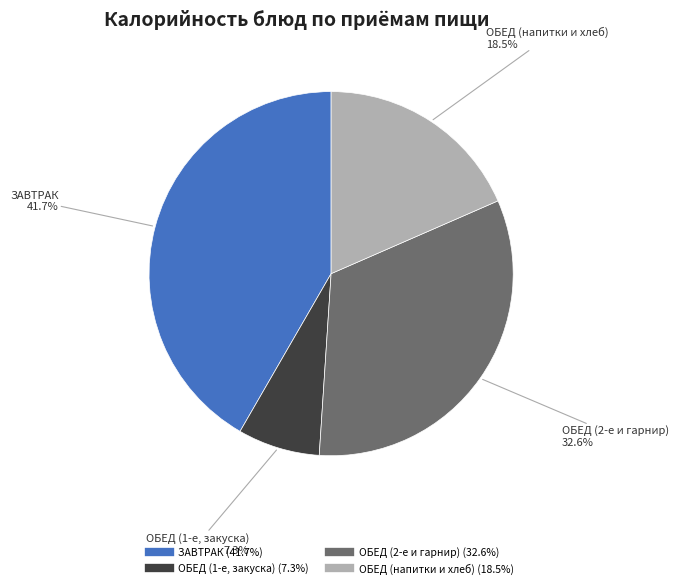

Does any single category account for the majority?

No